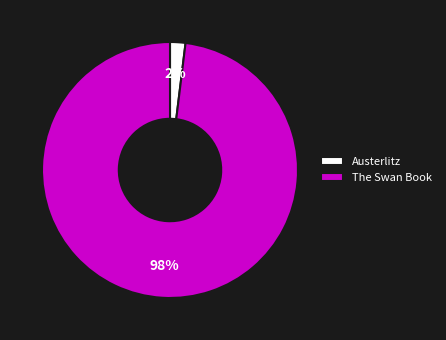

Does Austerlitz represent more than half of the total?

No